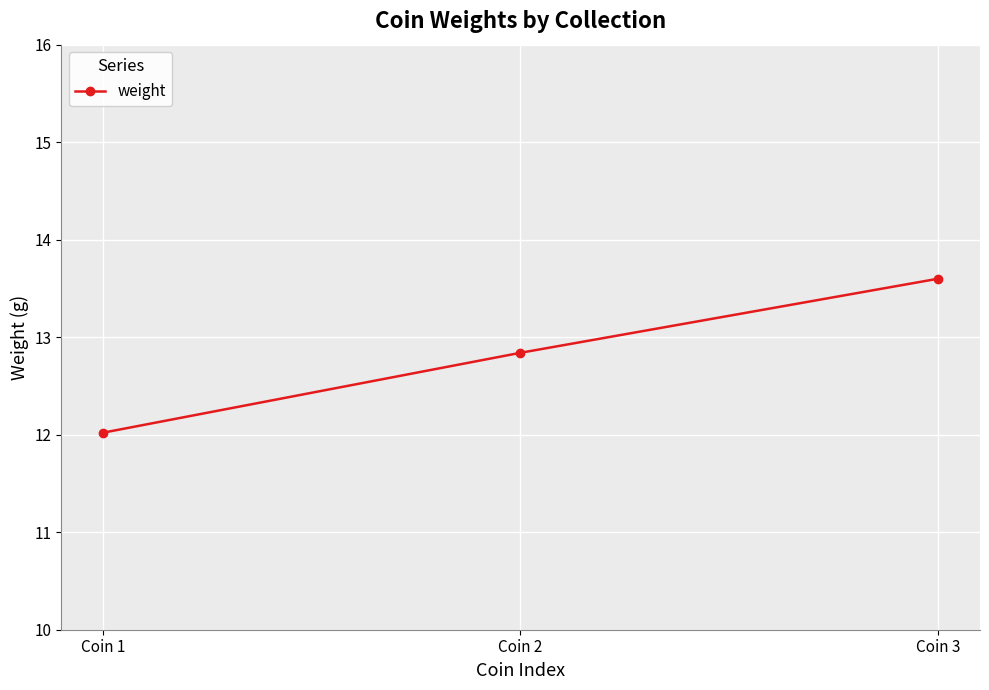

Count the number of categories in the chart.

3